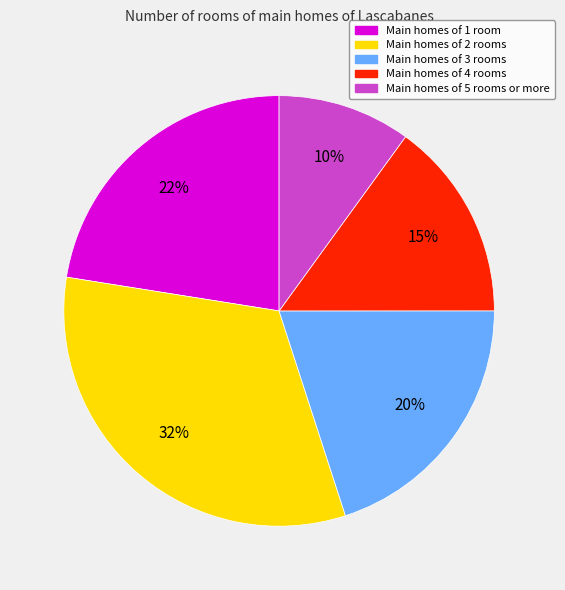

To the nearest percent, what is the average slice percentage?

20%